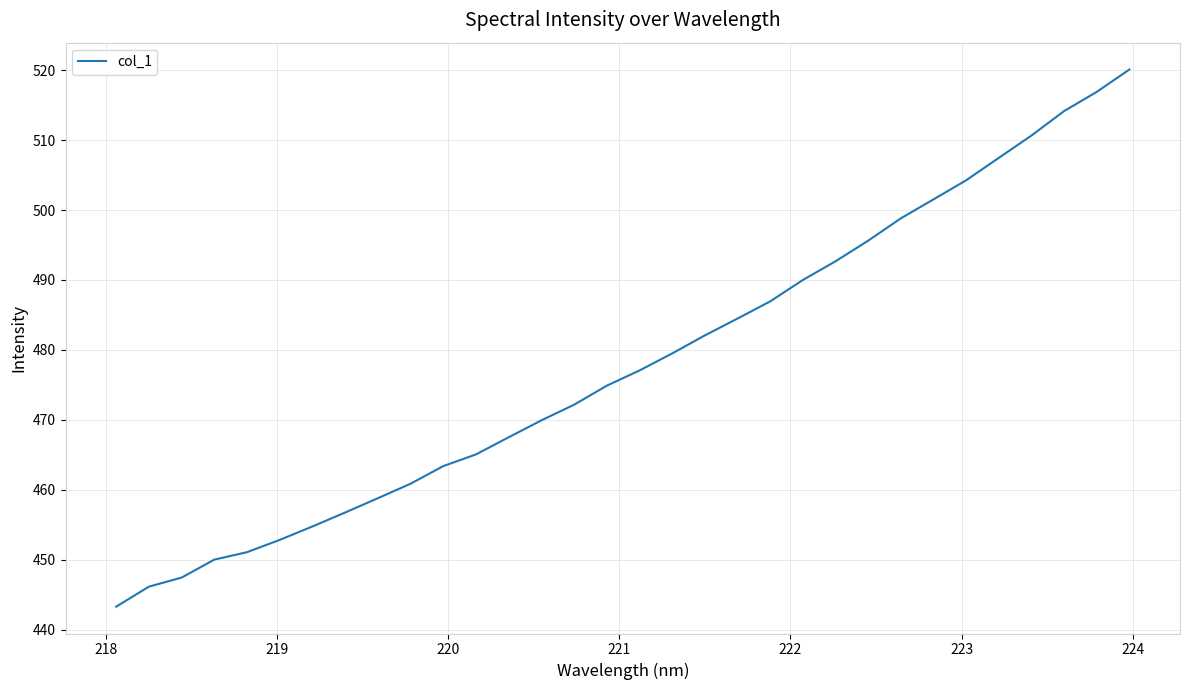

What is the difference between the maximum and minimum values?

76.8